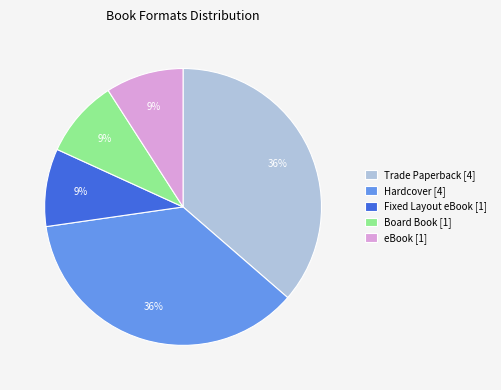

To the nearest percent, what is the difference between the Trade Paperback [4] and Fixed Layout eBook [1] slice percentages?

27%